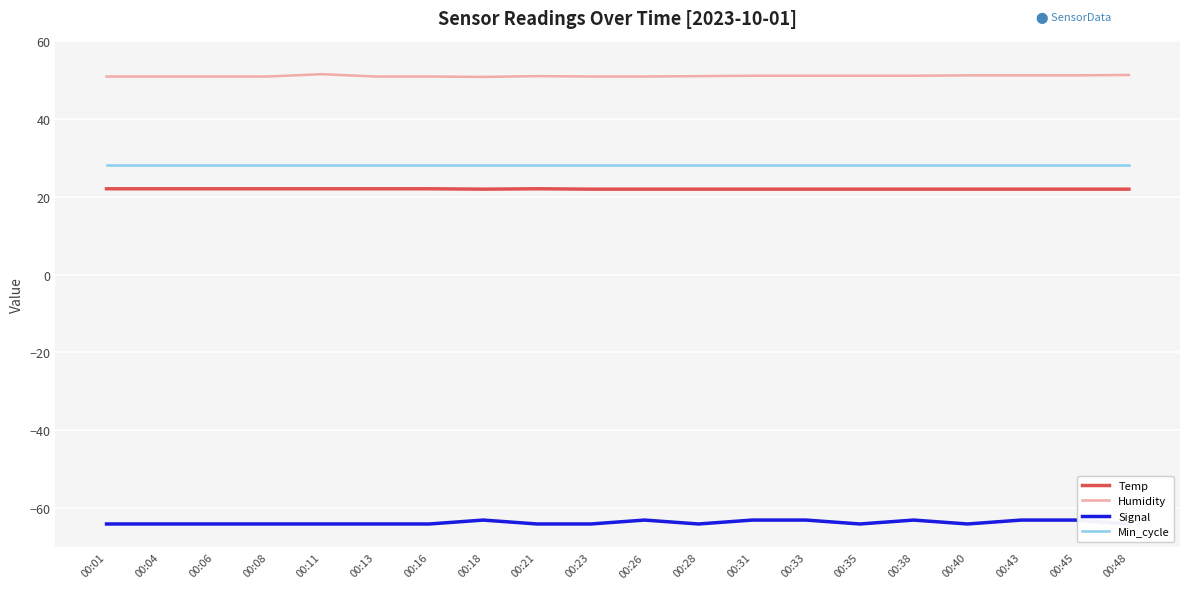

True or false: Min_cycle has more than 0 points higher than both neighbors.

False